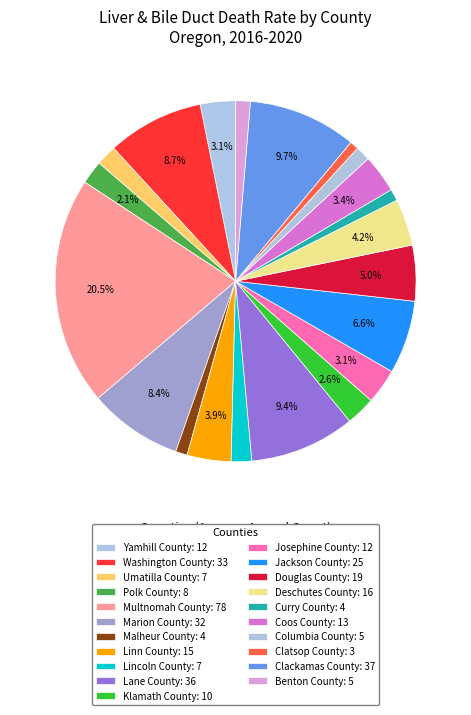

Count the number of slices in the pie.

21